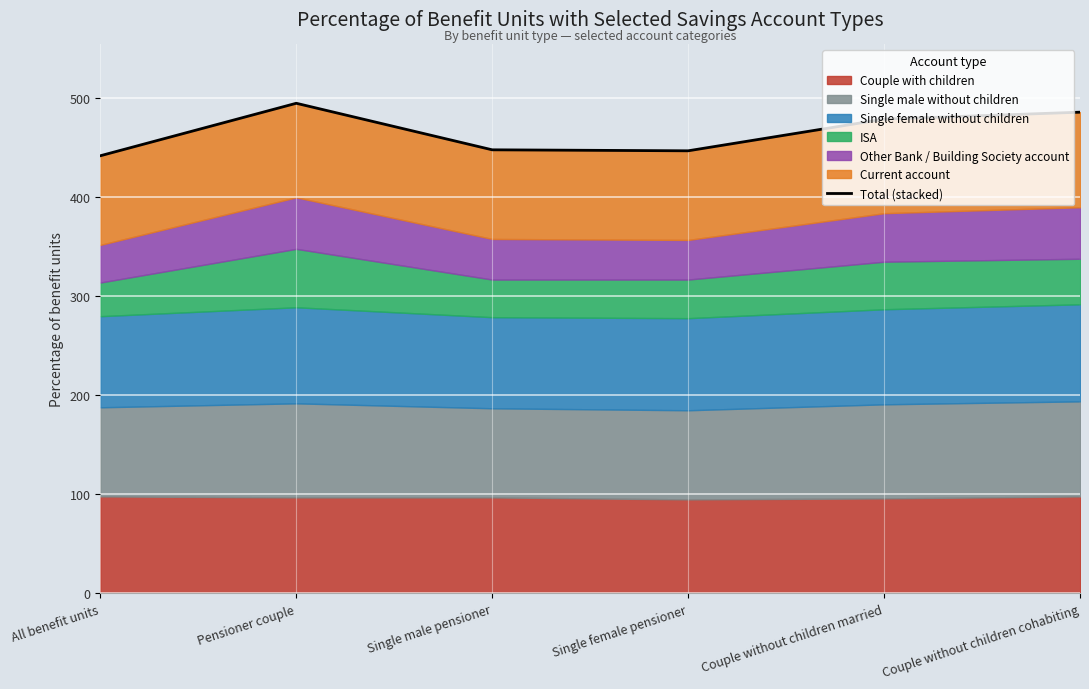

What value does the data have at All benefit units?

442